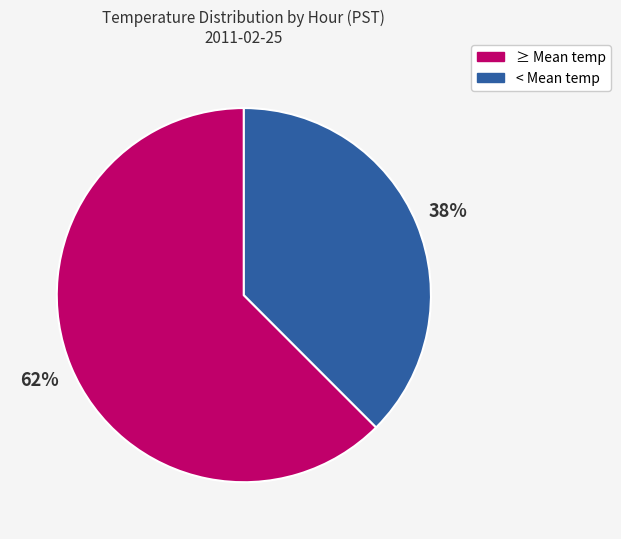

Combined, do ≥ Mean temp and < Mean temp account for over 50%?

Yes